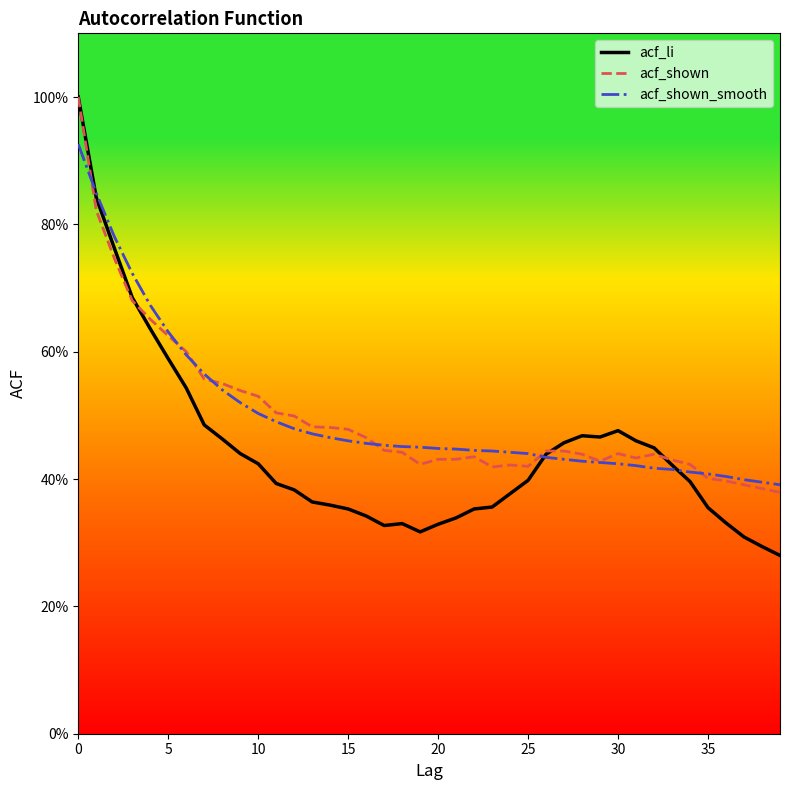

Does the chart have visible grid lines?

No